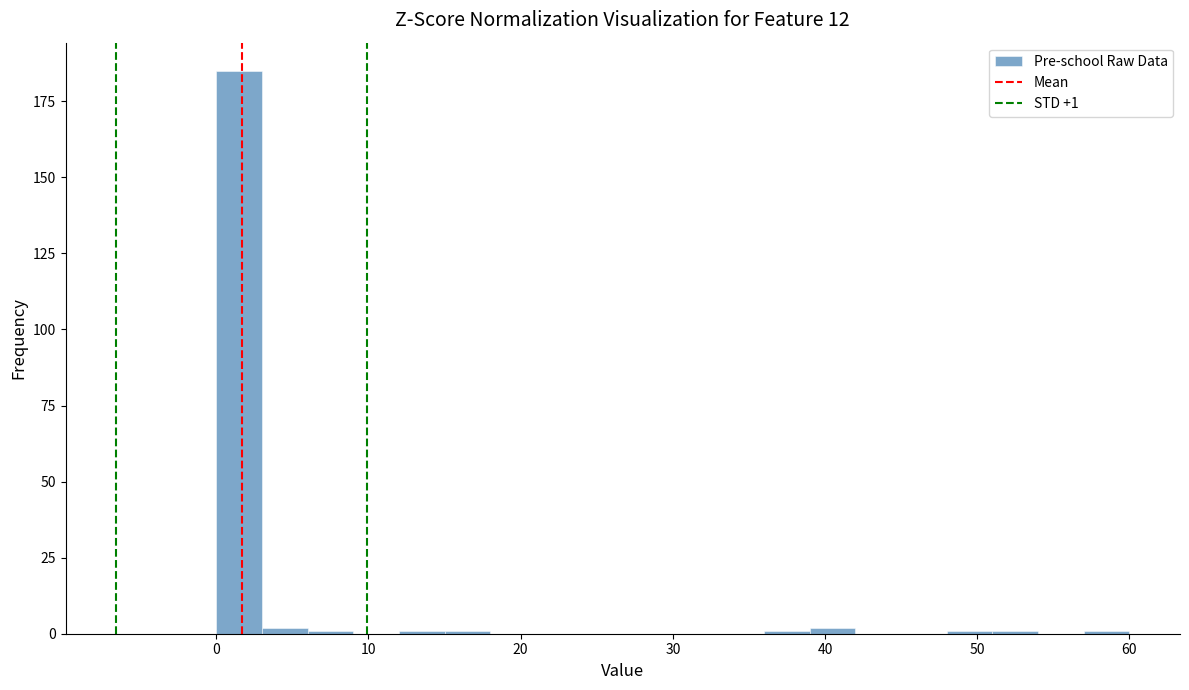

Read against the x-axis, roughly where is the centre of the tallest bar?

2